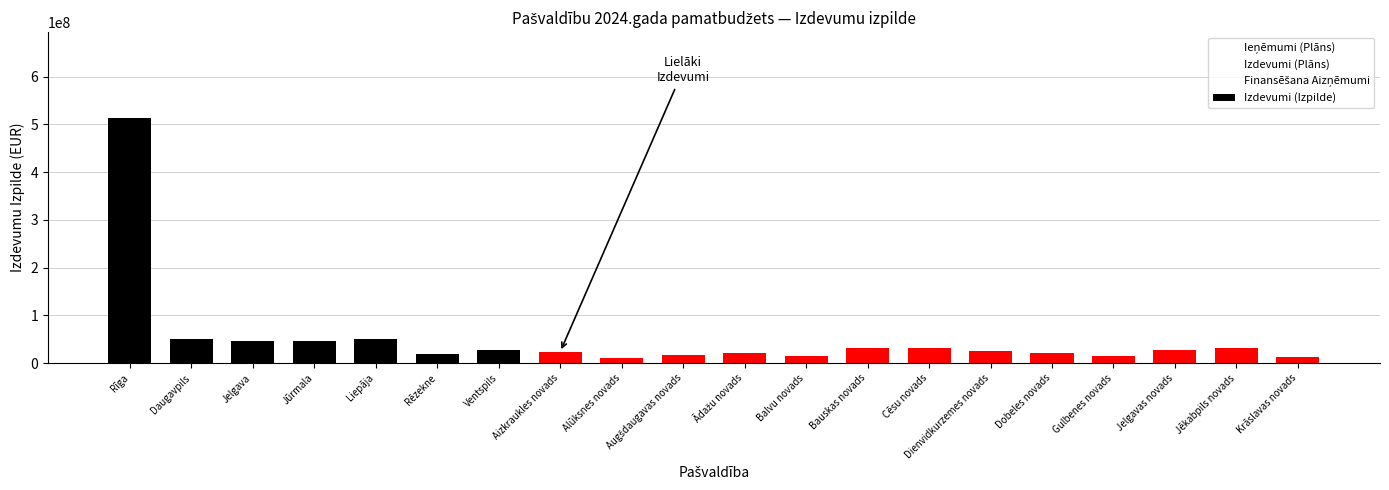

What is the spread (max minus min) of values at Krāslavas novads?

12111419.8